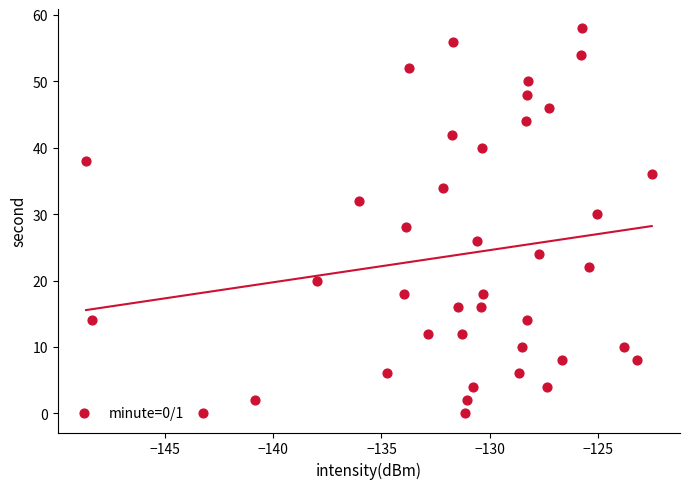

What is the range of Y values (max minus min)?

58